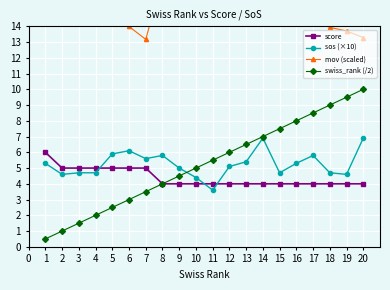

What is the minimum value for swiss_rank (/2)?

0.5